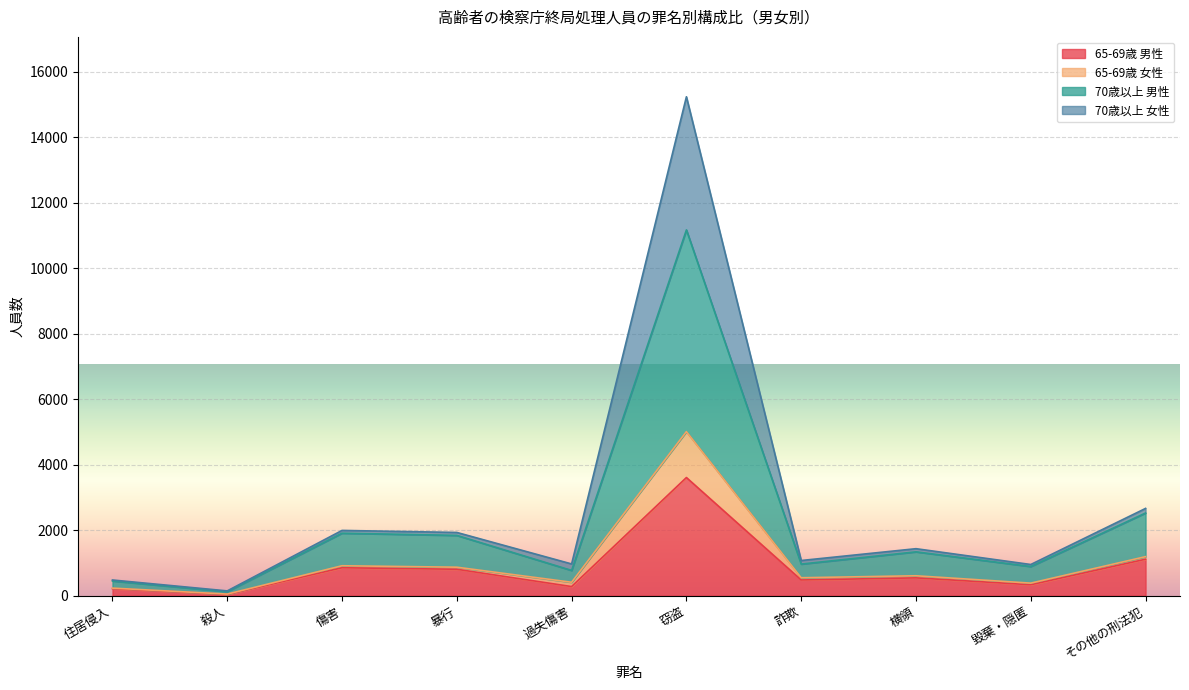

What is the sum of all 65-69歳 男性 values?

8284